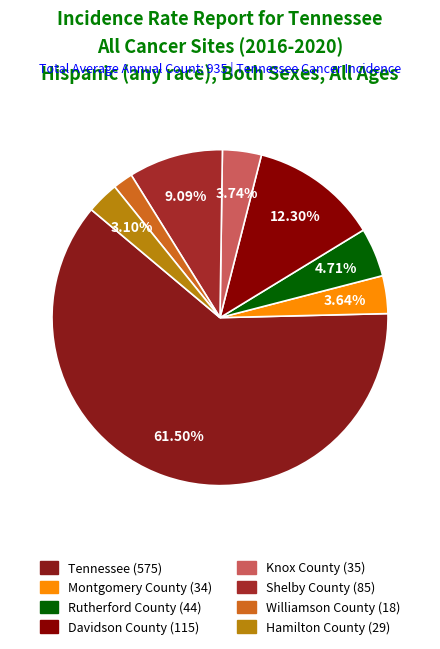

The Hamilton County slice represents 3% of the pie. True or false?

True